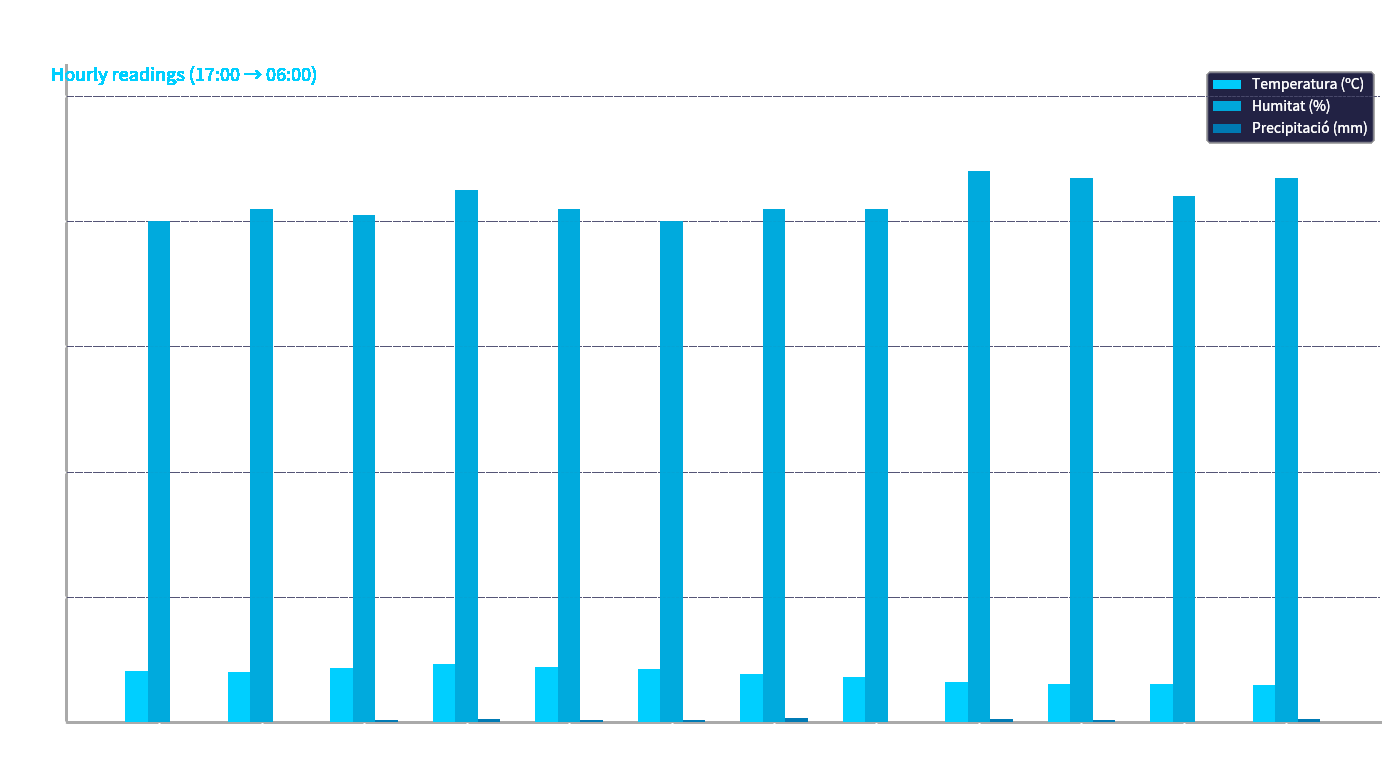

Is it true that Humitat (%) equals 87.0 at 08:00?

True